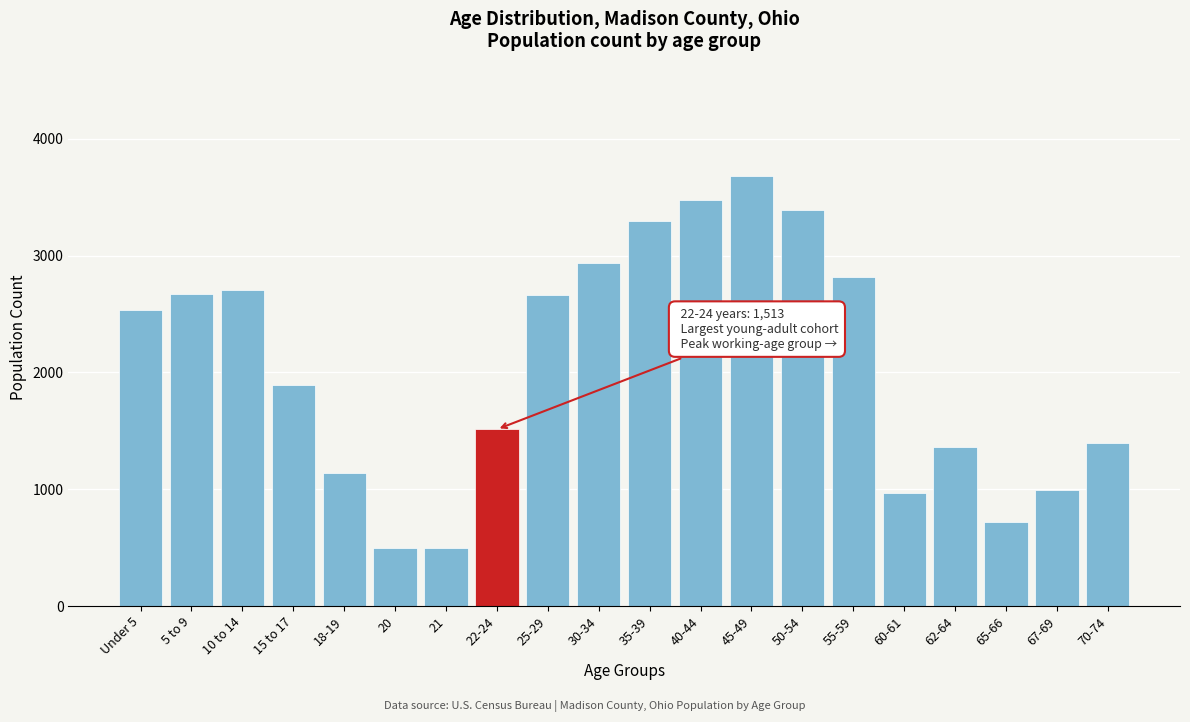

Which label corresponds to the largest value in the chart?

45-49